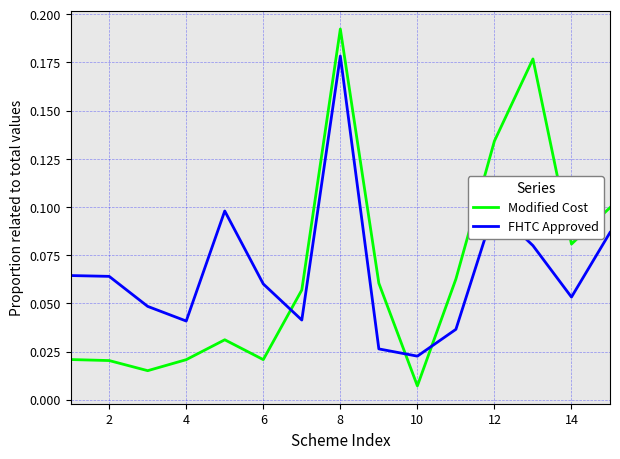

True or false: Modified Cost and FHTC Approved cross at least once.

True